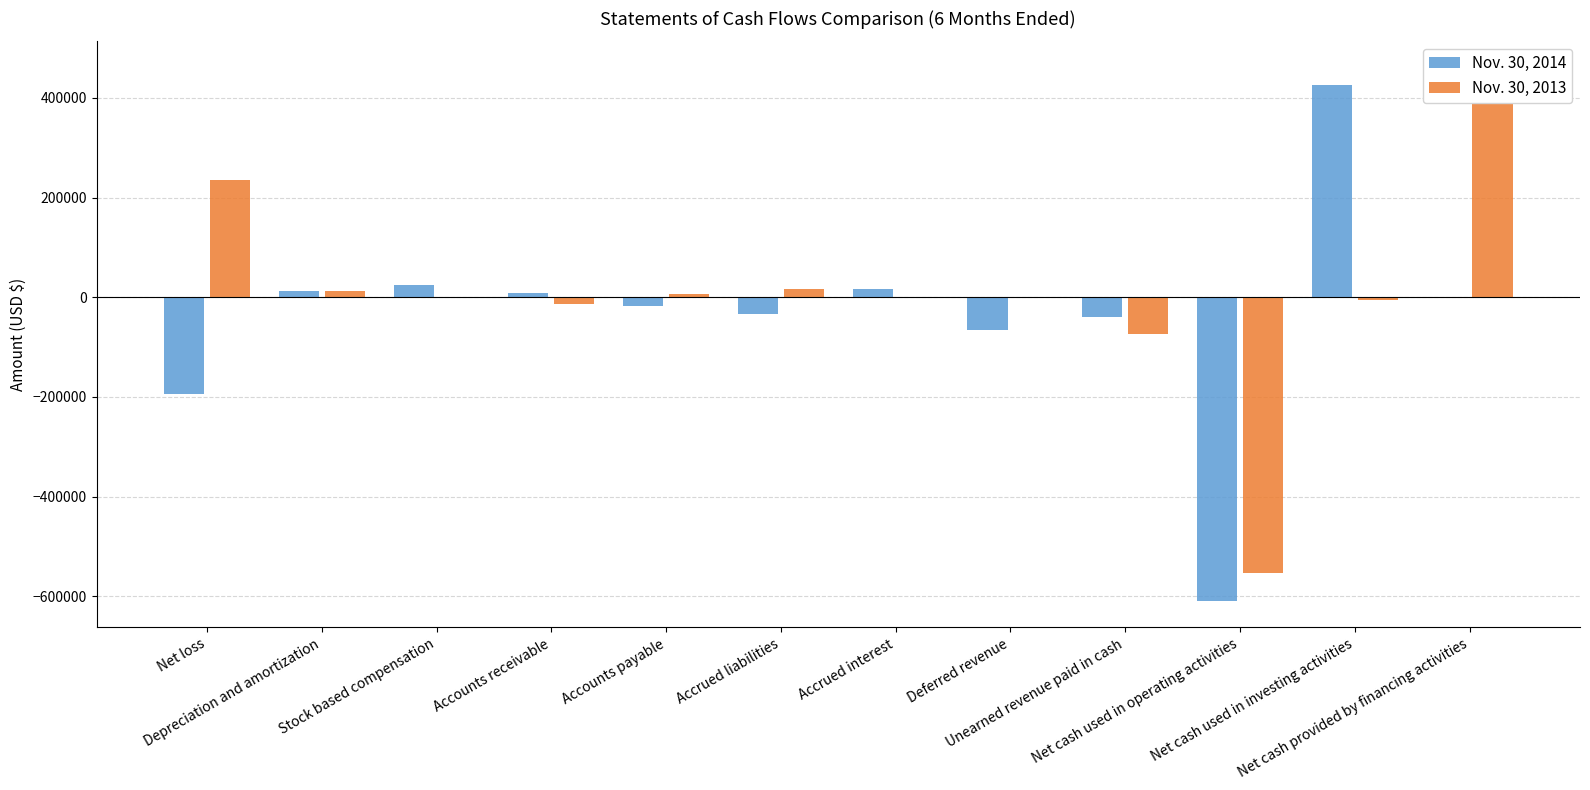

Reading left to right, what are all the values shown in this chart?

Nov. 30, 2014: -193763	13322	25000	7453	-17443	-33599	16394	-66460	-40725	-609124	424972	0
Nov. 30, 2013: 234653	12844	0	-13474	5750	16606	0	0	-73482	-554011	-5788	460000